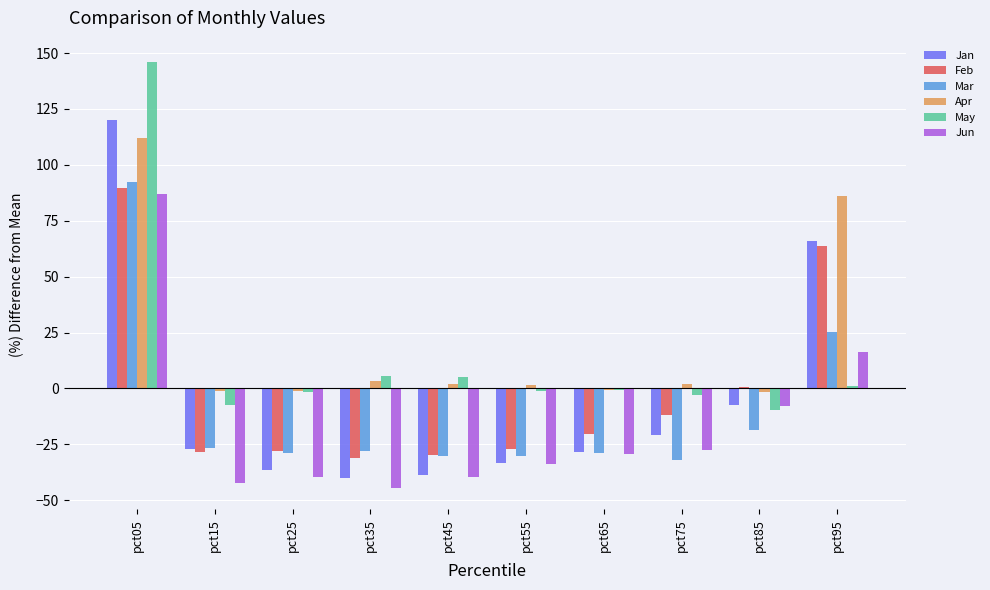

What is the difference between the maximum and minimum values in the Jan series?

160.2